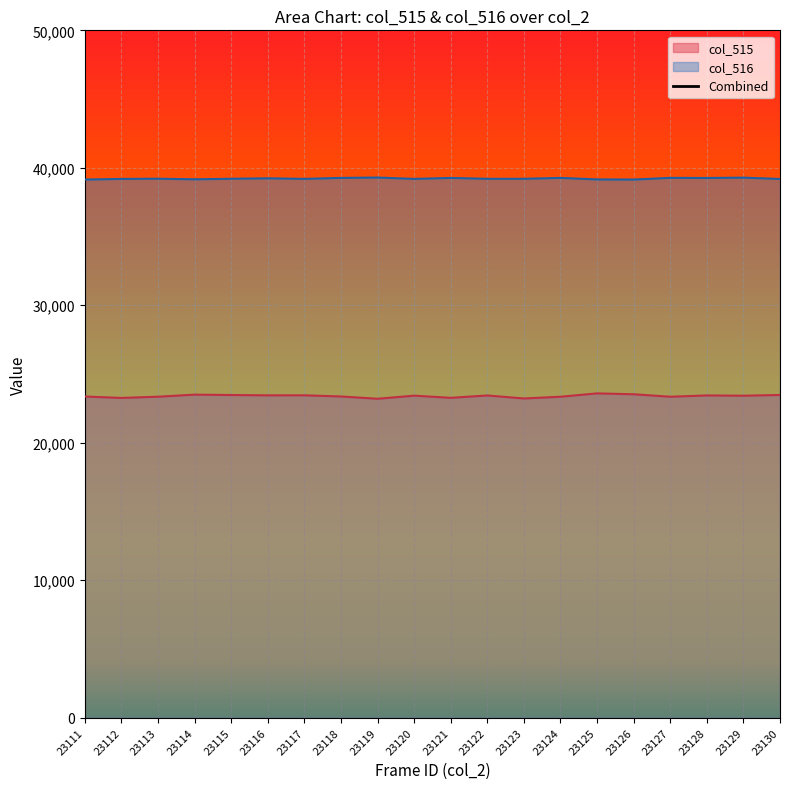

The value of col_515 at 23118 is 40164. True or false?

False